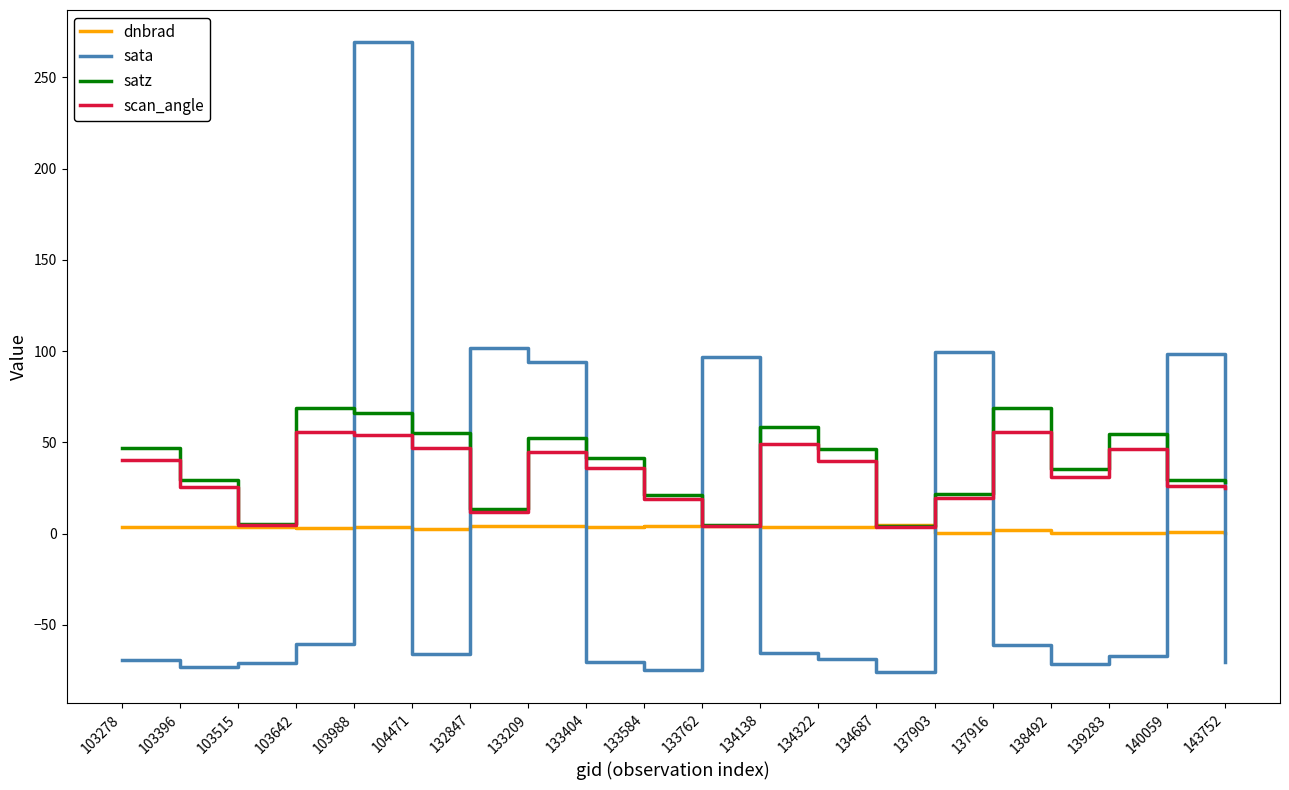

Rank the series by their maximum value, from lowest to highest.

dnbrad, scan_angle, satz, sata